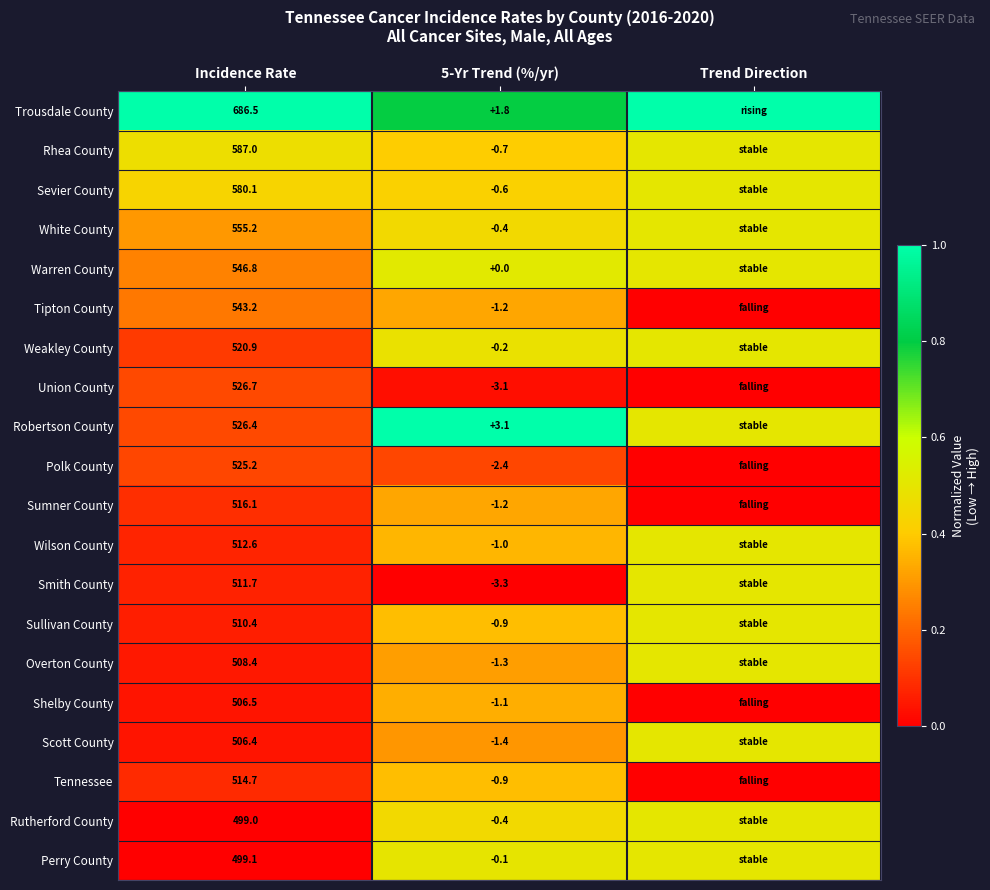

What is the total value across all series at Trend Direction?

7.5